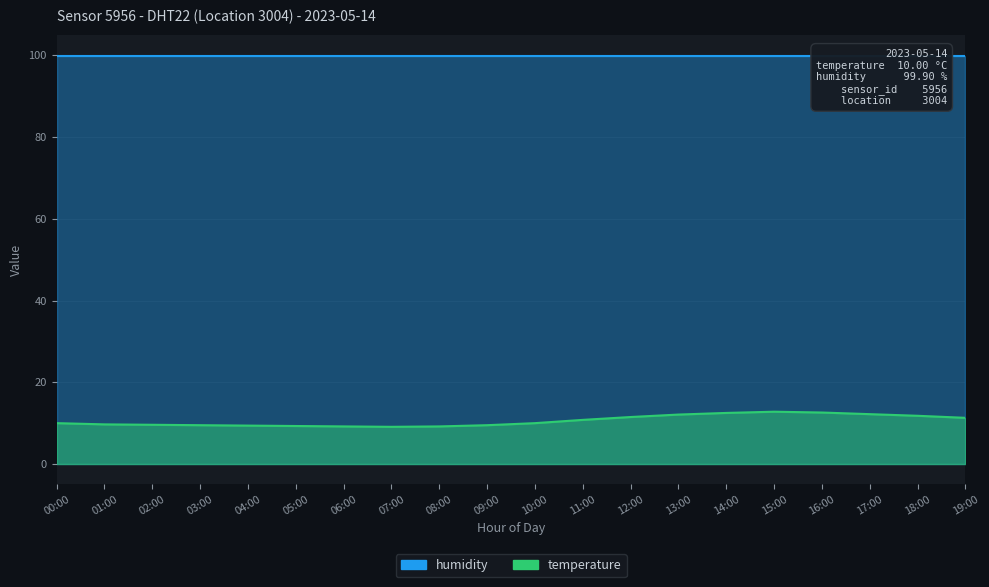

The value at 00:00 is 16.0. True or false?

False